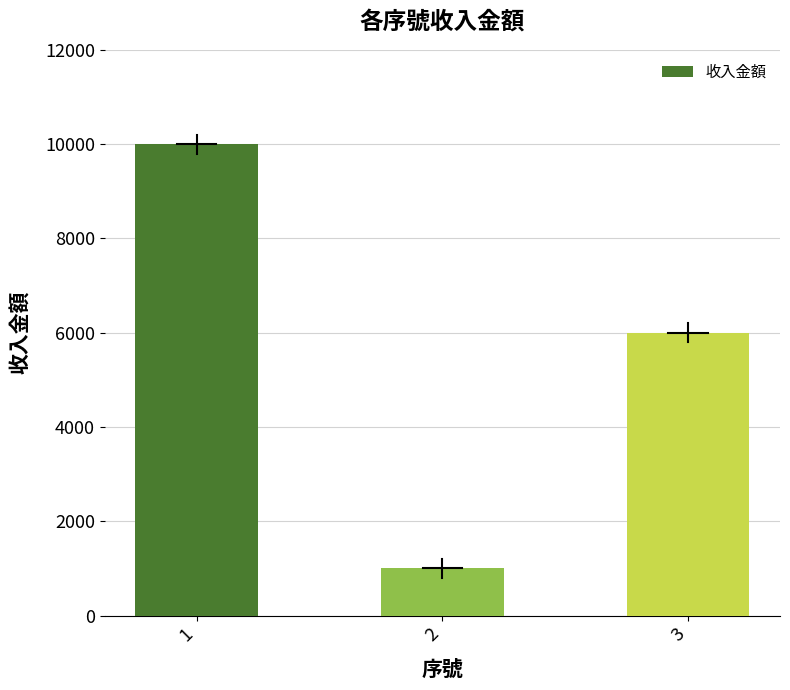

Where is the data nearest to the value 5500?

3